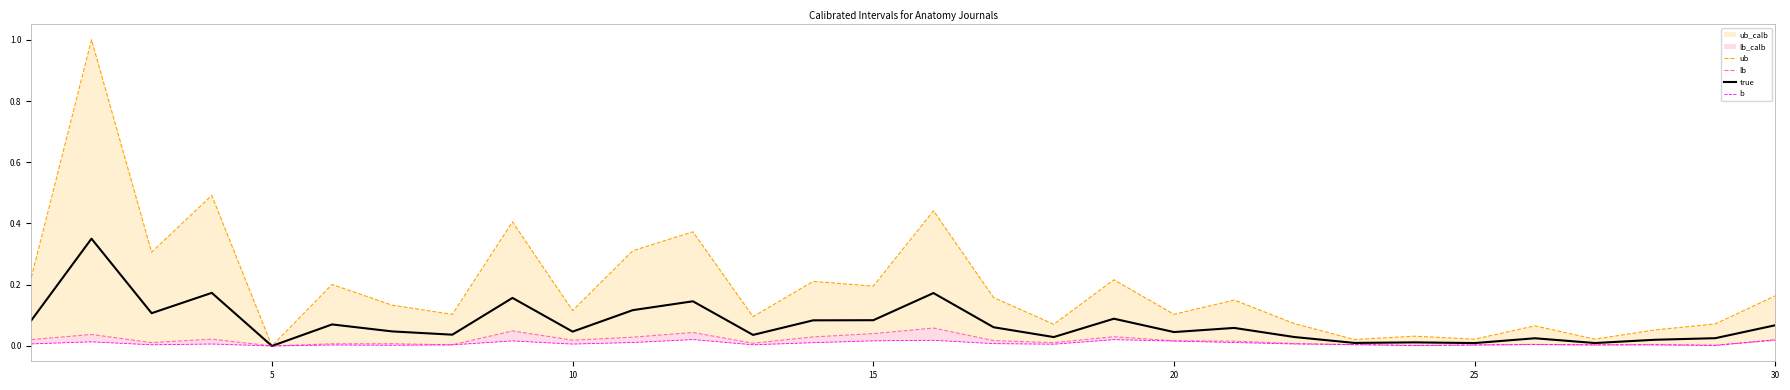

True or false: ub and b intersect in this chart.

False